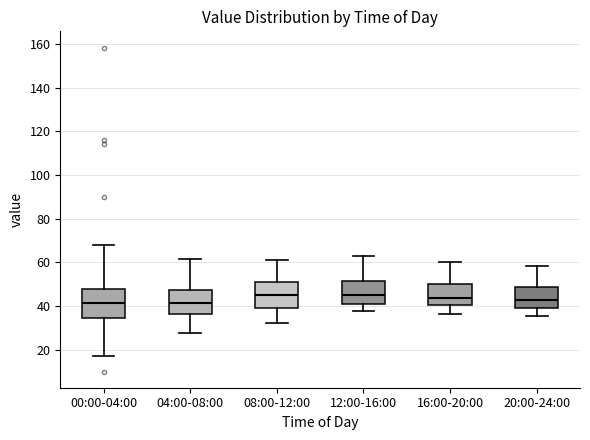

Reading left to right, transcribe this box plot: for each box, give where its median line is, the range the box spans, and where its two whiskers end, as read against the y-axis. The values are not printed on the chart, so give them approximately, as read against the axis.

00:00-04:00: median 42, box 34 to 48, whiskers 18 to 68
04:00-08:00: median 42, box 36 to 48, whiskers 28 to 62
08:00-12:00: median 46, box 40 to 50, whiskers 32 to 62
12:00-16:00: median 44, box 40 to 52, whiskers 38 to 62
16:00-20:00: median 44, box 40 to 50, whiskers 36 to 60
20:00-24:00: median 42, box 40 to 48, whiskers 36 to 58